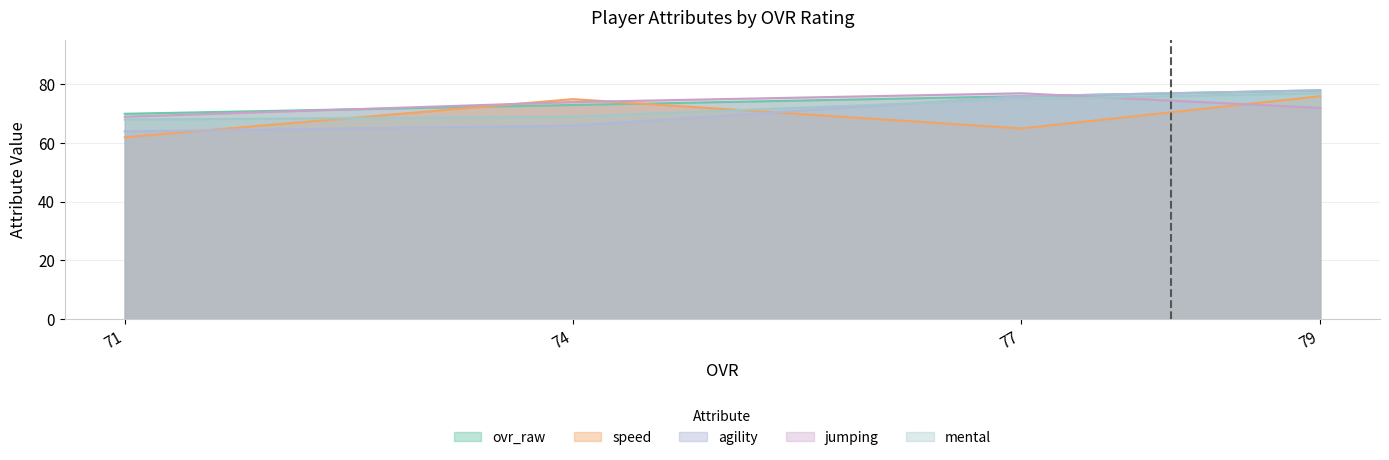

Where does the jumping series first go above 74?

77